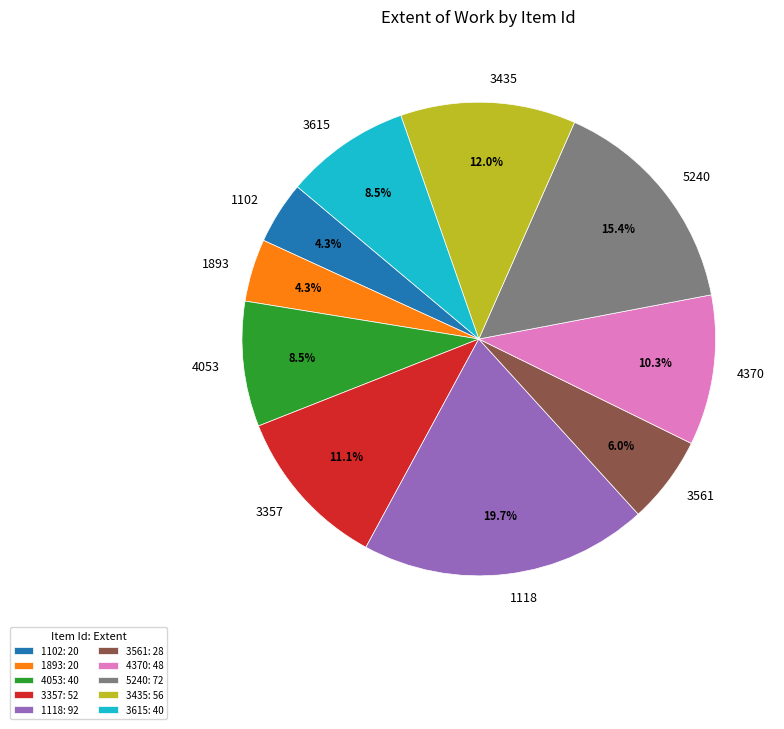

Is there a majority slice in this chart?

No